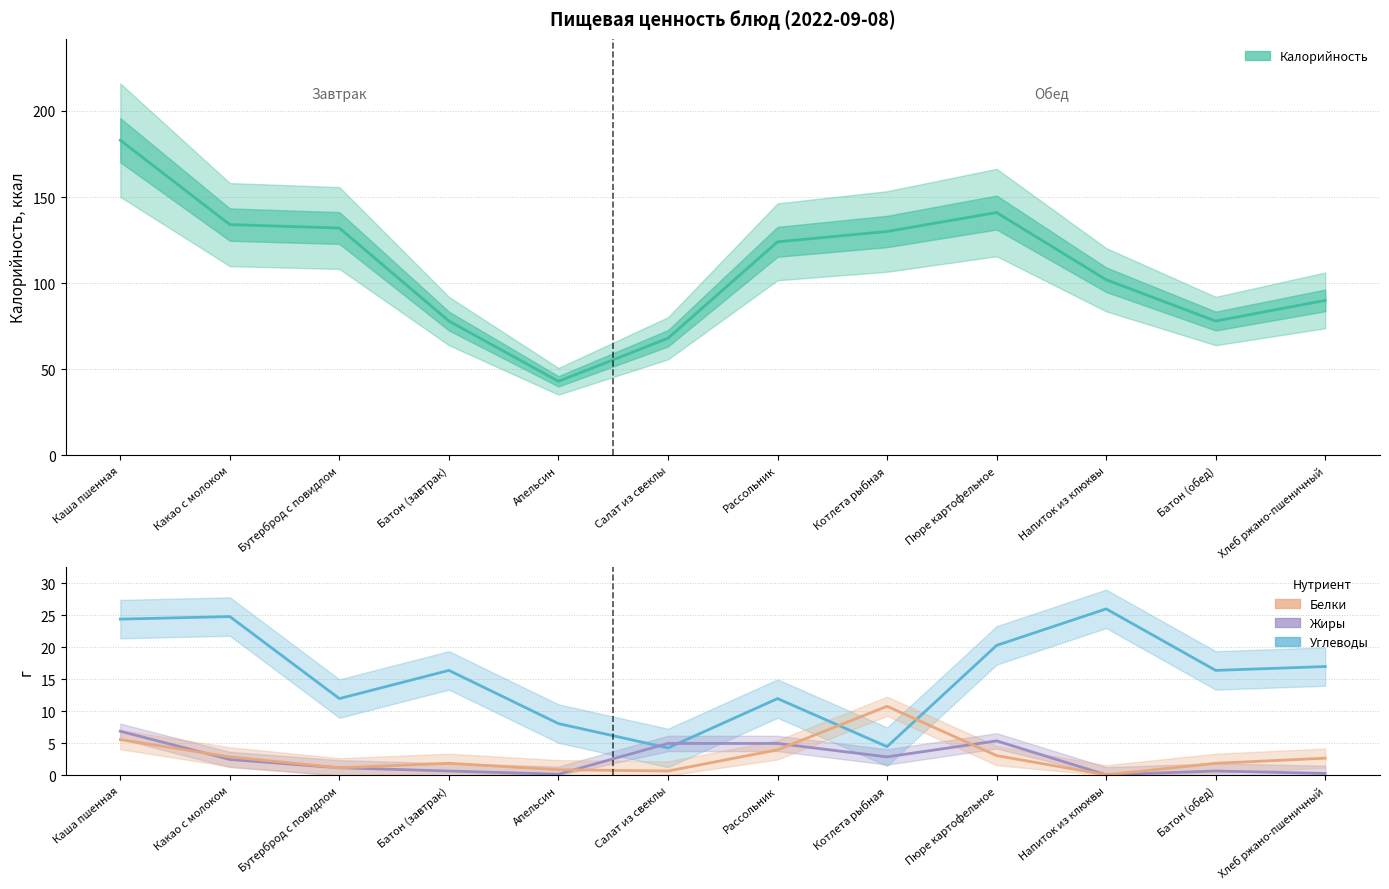

What is the sum of all Белки values?

35.8